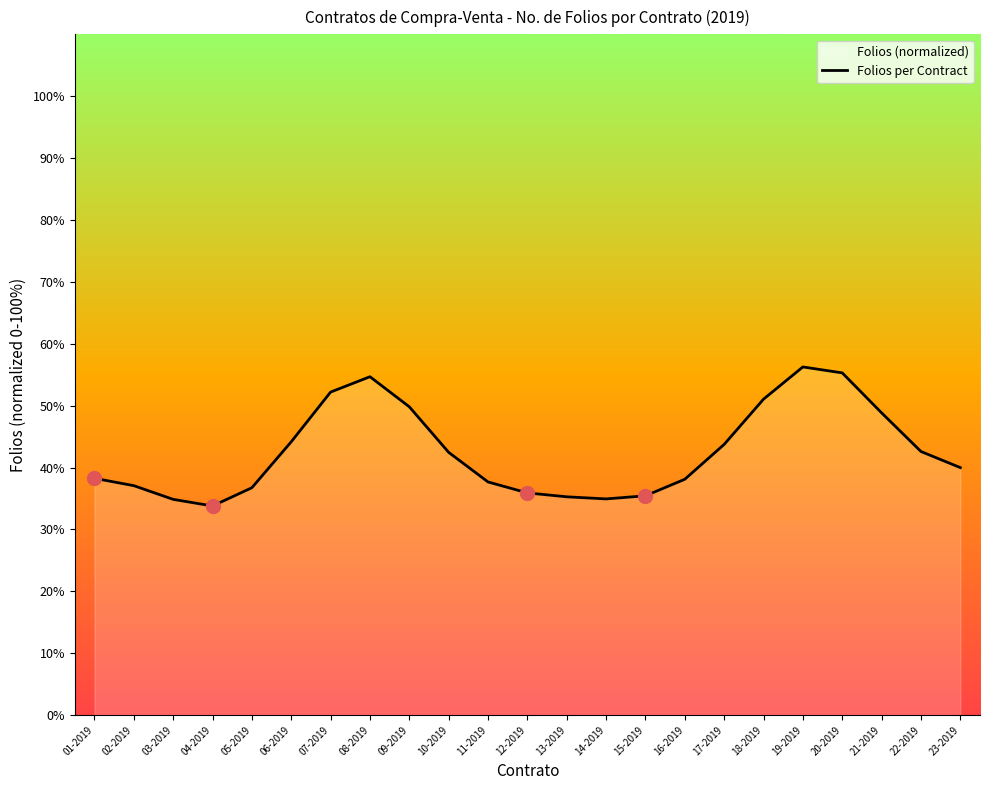

What is the difference between the values at 23-2019 and 04-2019?

6.2